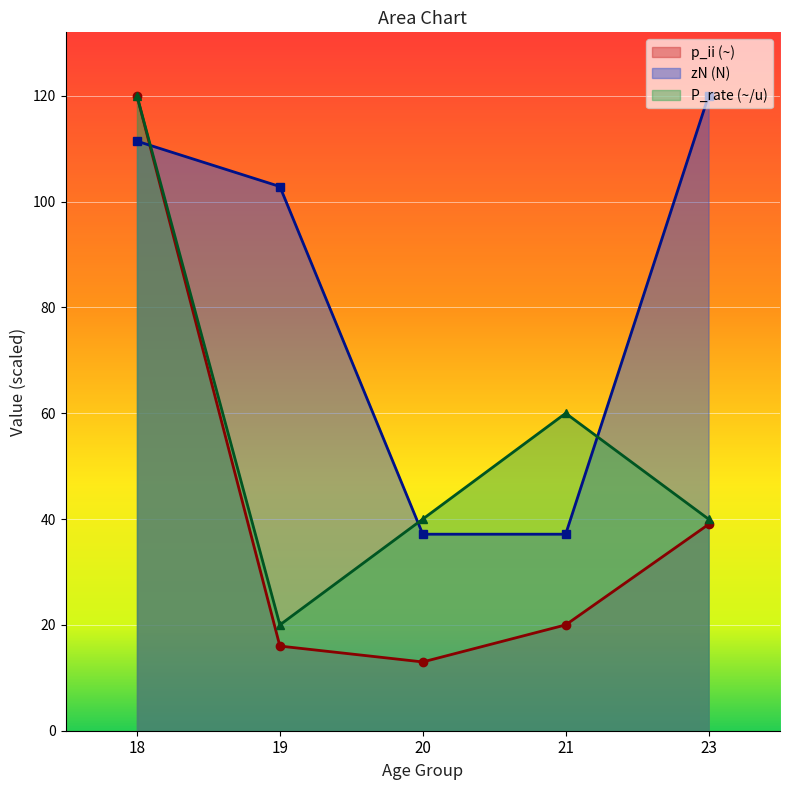

True or false: zN has more than 0 points higher than both neighbors.

False